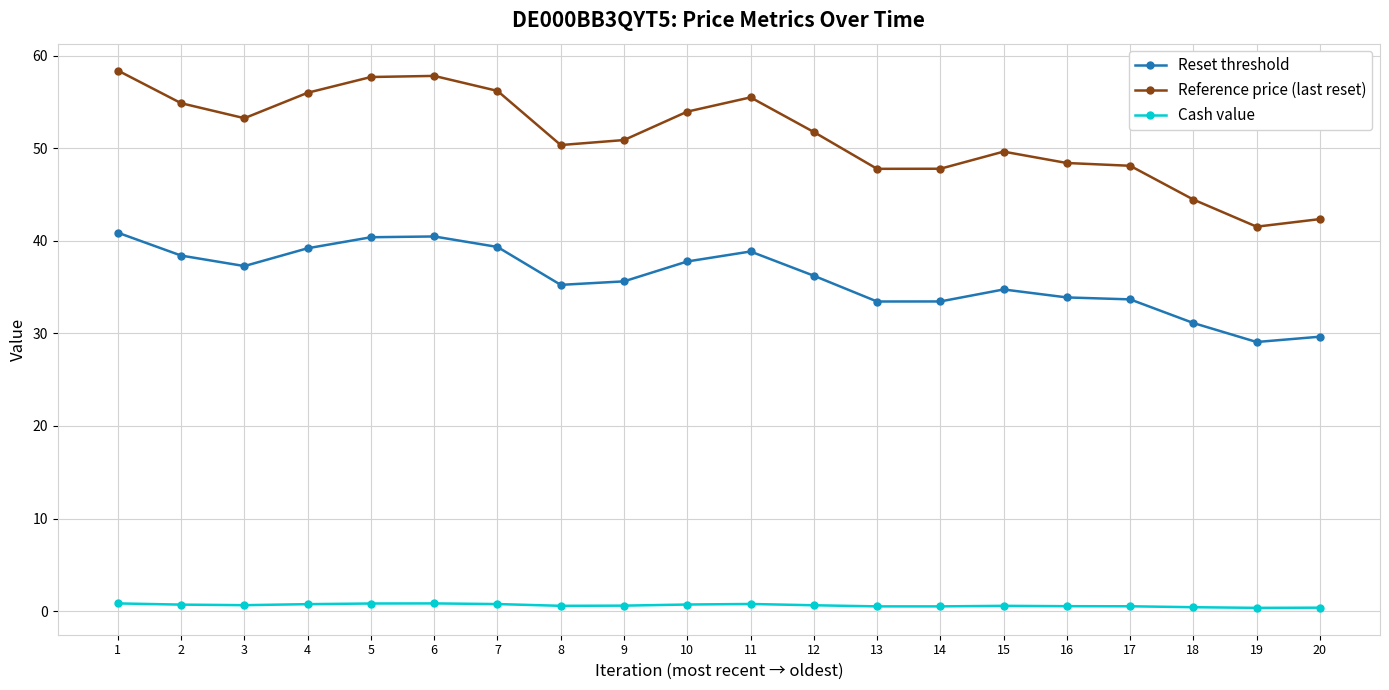

What is the total value across all series at 8?

86.2